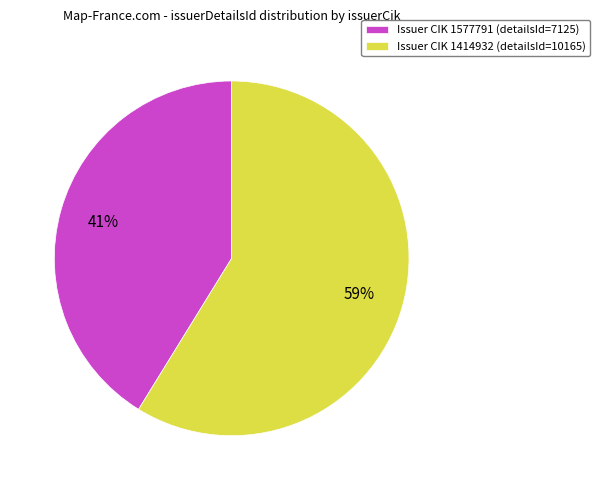

What is the largest slice in the pie chart?

Issuer CIK 1414932 (detailsId=10165)